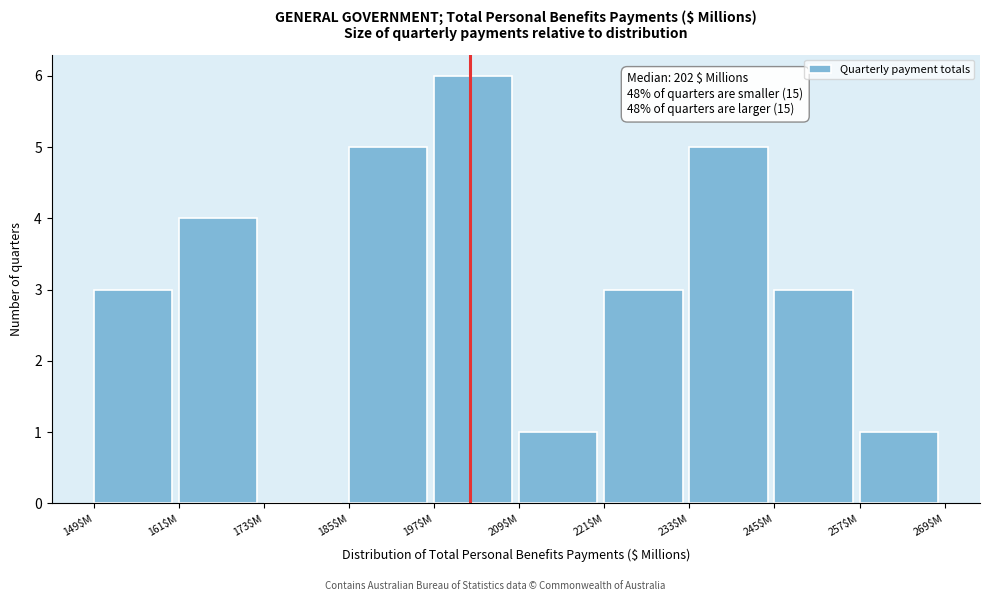

Over which range of the x-axis is the bar tallest?

197 to 209